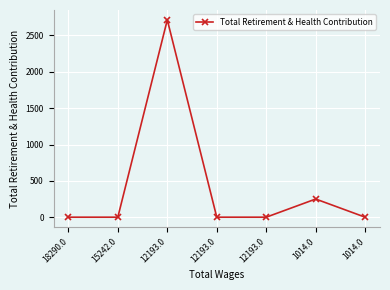

Count the number of values greater than 0.

2